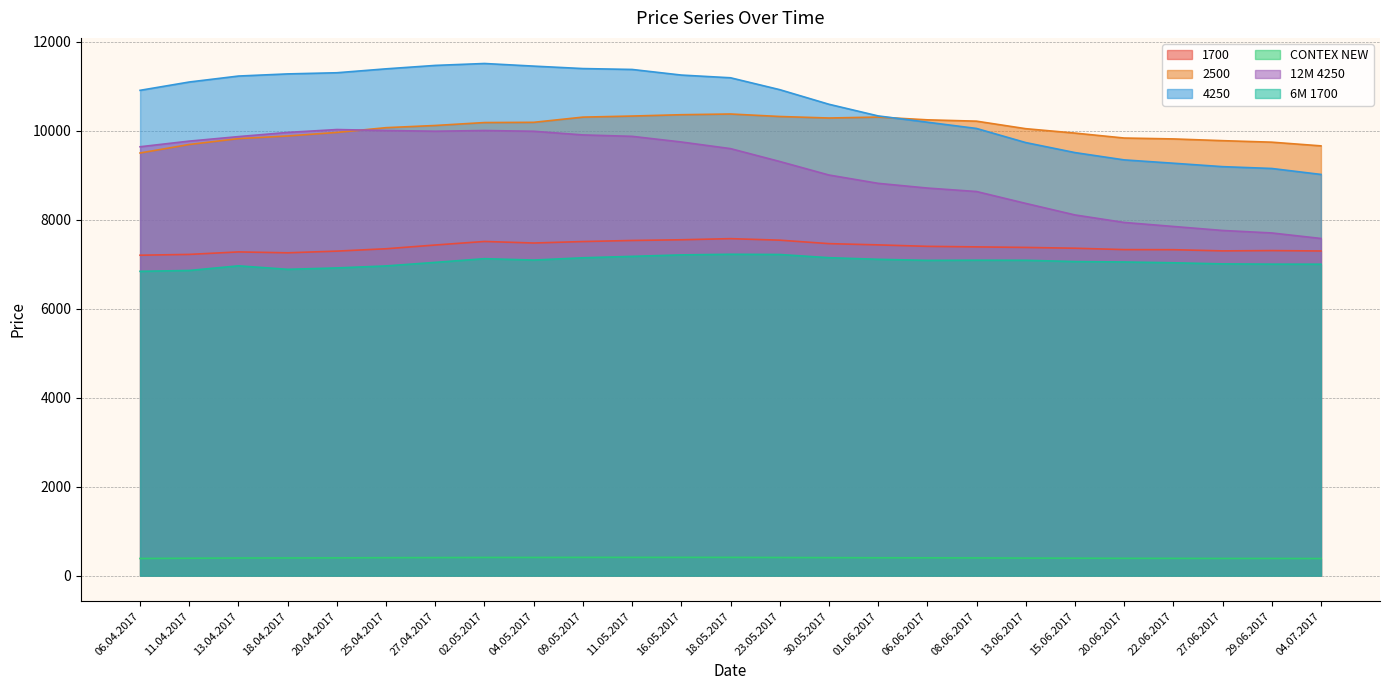

What are all the series names shown in the legend?

1700, 2500, 4250, CONTEX NEW, 12M 4250, 6M 1700